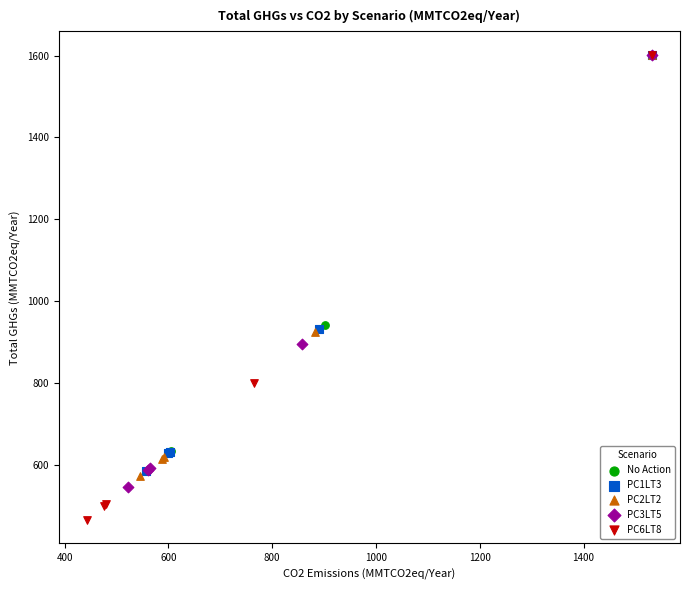

Which series has the widest spread of Y values?

PC6LT8